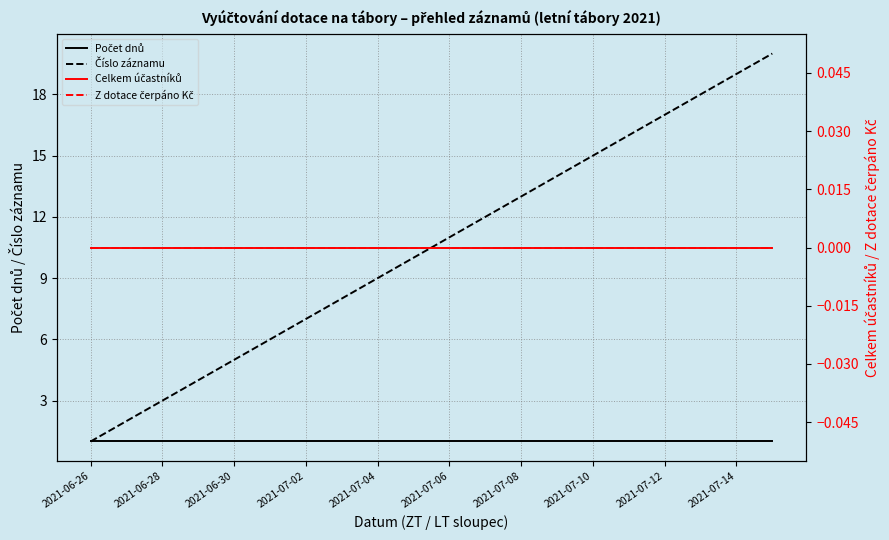

Does the chart have visible grid lines?

Yes